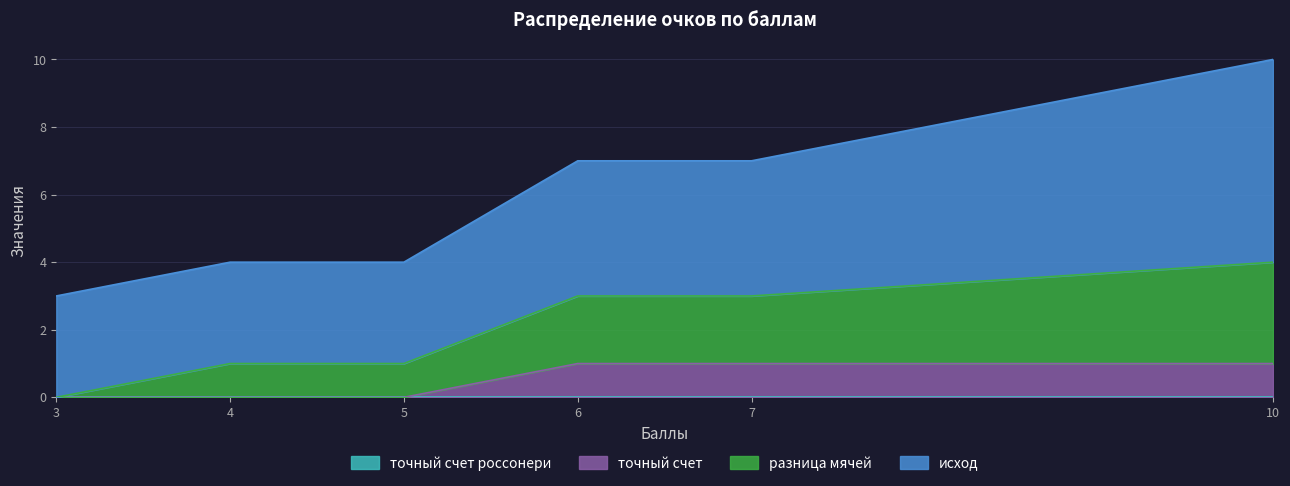

What is the total value across all series at 7?

7